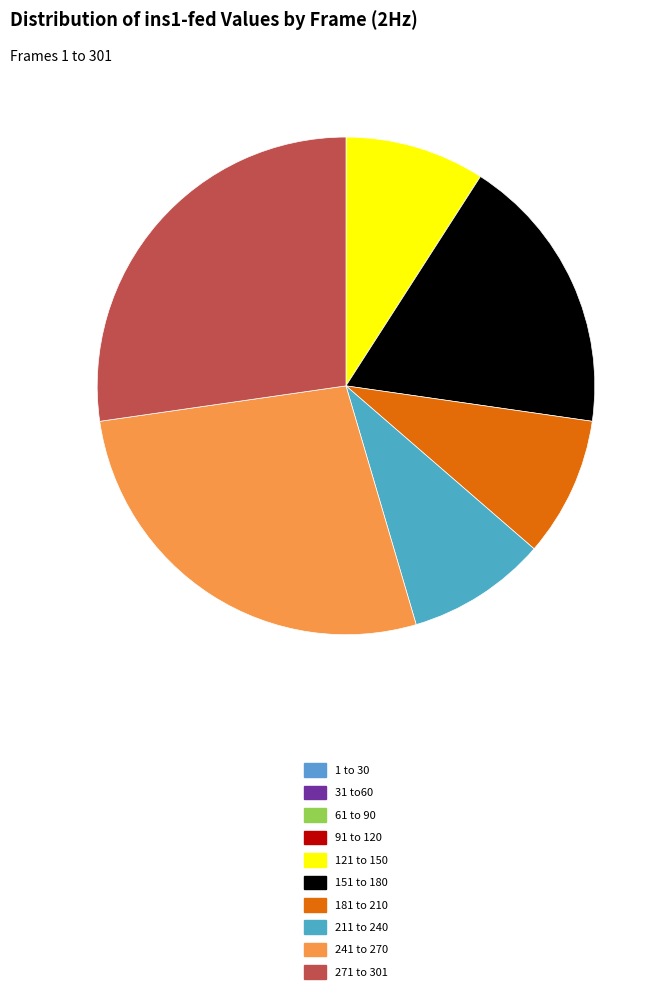

True or false: 241 to 270 accounts for 15% of the total.

False